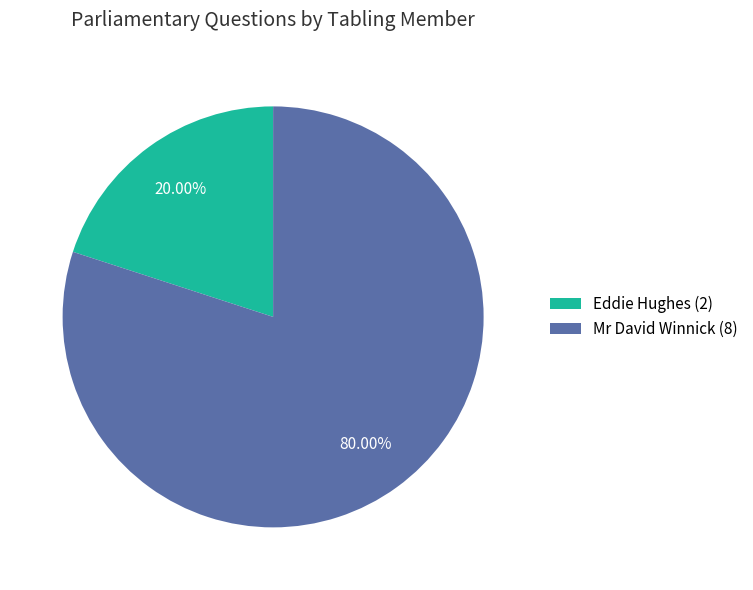

To the nearest percent, what is the average slice percentage?

50%